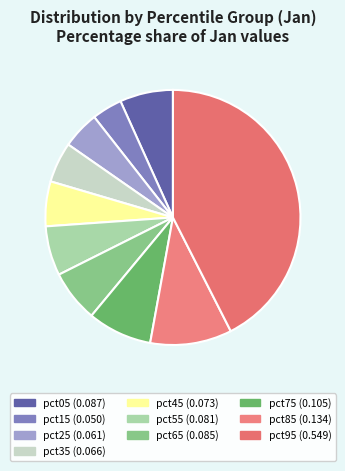

What percentage do pct25 and pct85 together represent?

15.1%